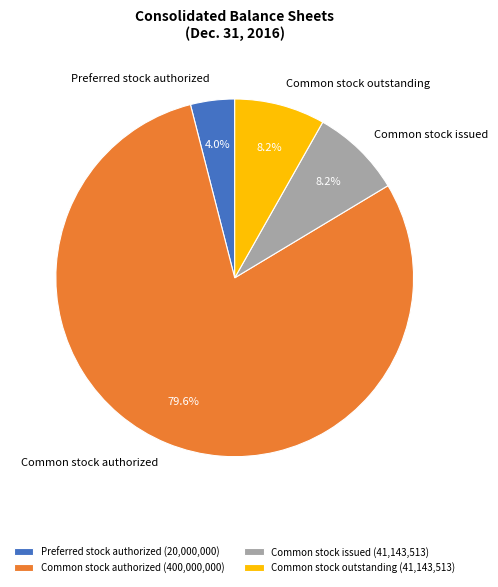

What is the largest slice in the pie chart?

Common stock authorized